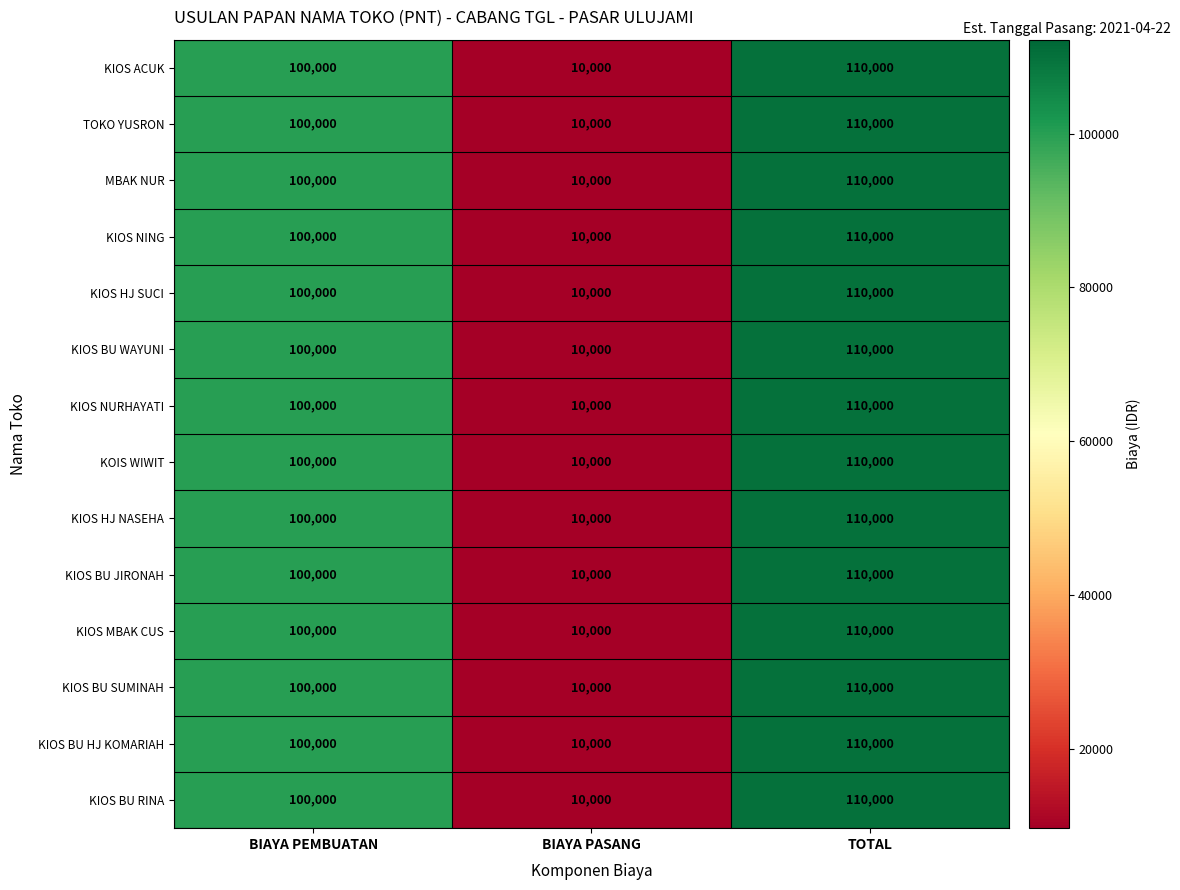

At which label is KIOS MBAK CUS closest to 60000?

BIAYA PEMBUATAN